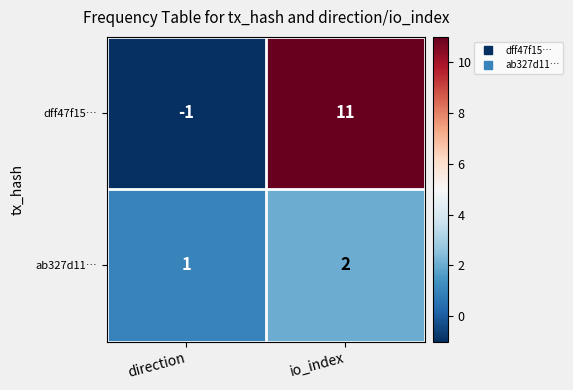

Where is ab327d11… nearest to the value 1?

direction